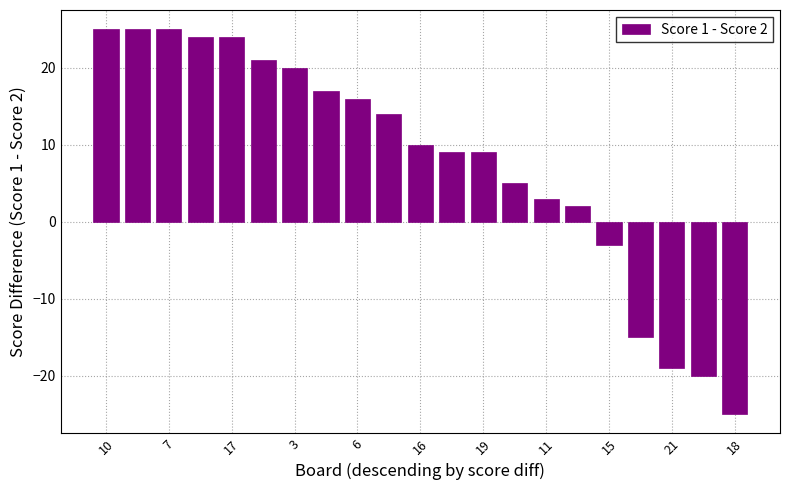

What is the minimum value shown in the chart?

-25